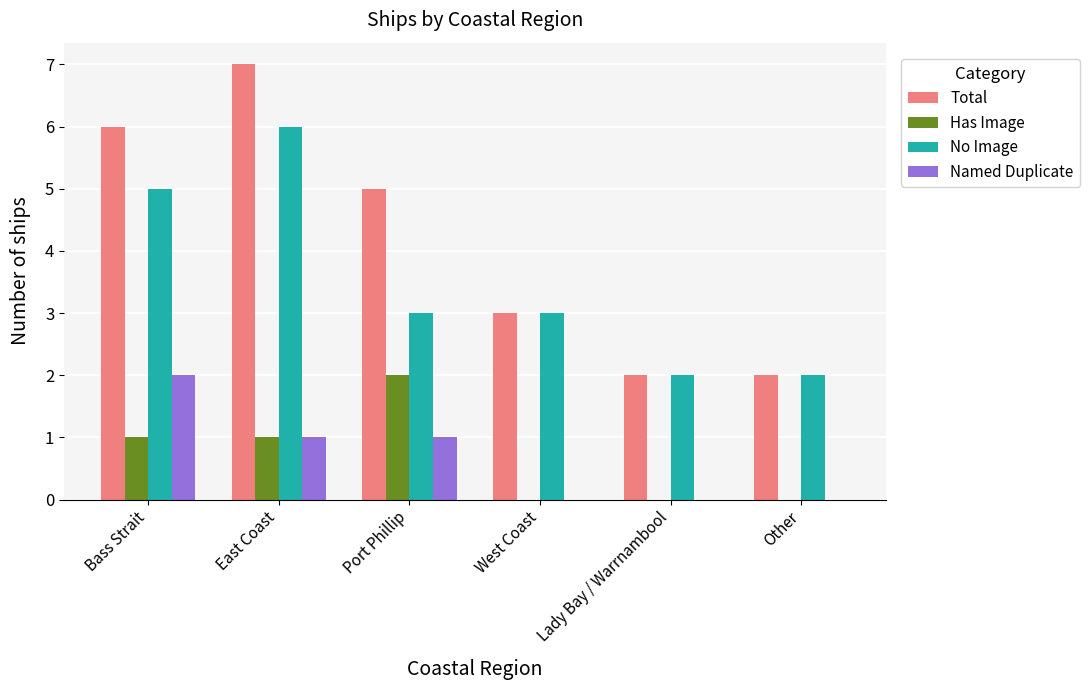

At which category is the sum across all series the highest?

East Coast